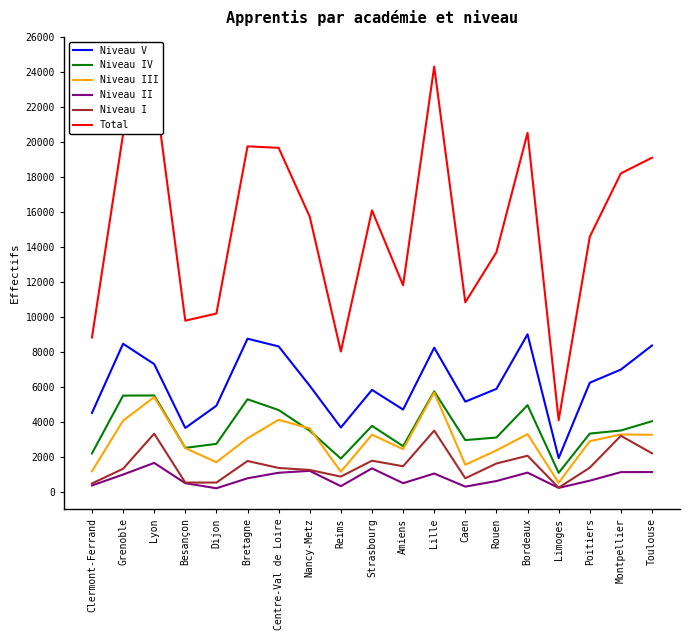

The Niveau I series shows 1803 at Strasbourg. True or false?

True